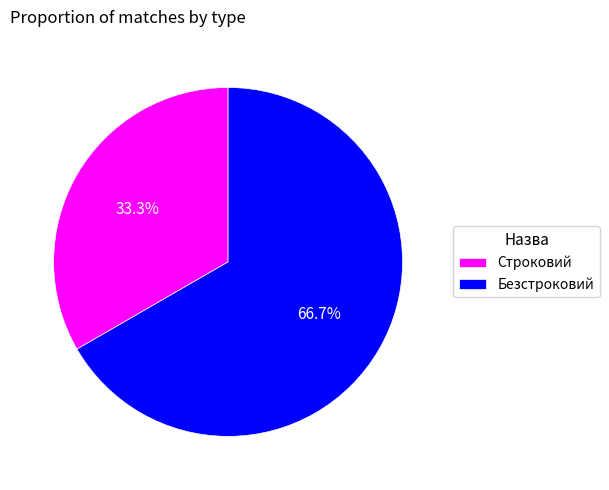

Between Безстроковий and Строковий, which is larger?

Безстроковий